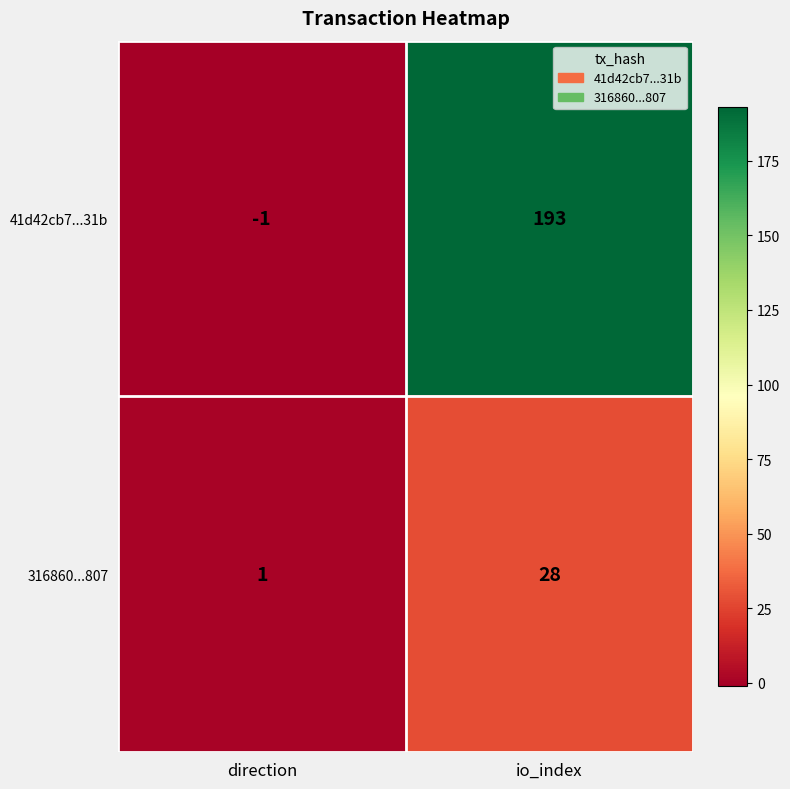

Reading left to right, list all the values displayed in this chart.

41d42cb7...31b: -1	193
316860...807: 1	28